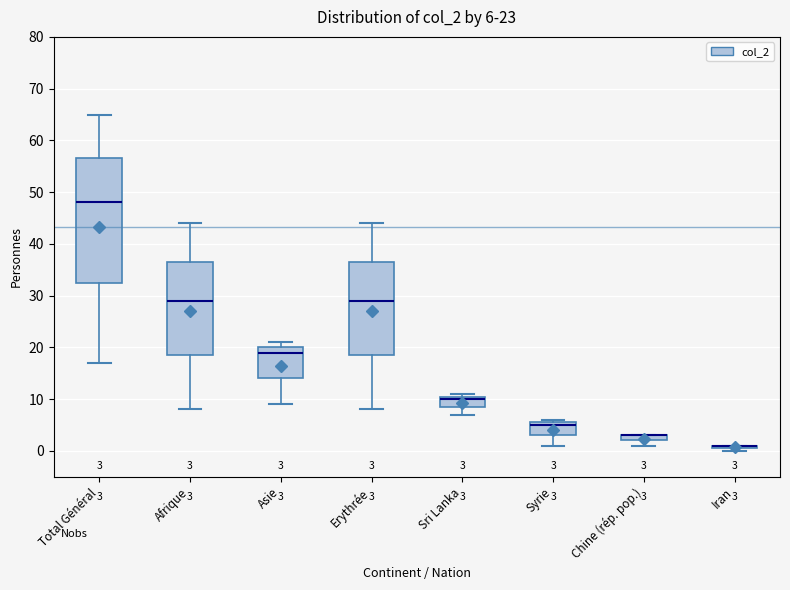

Comparing the boxes themselves (not the whiskers), which one is the tallest?

Total Général